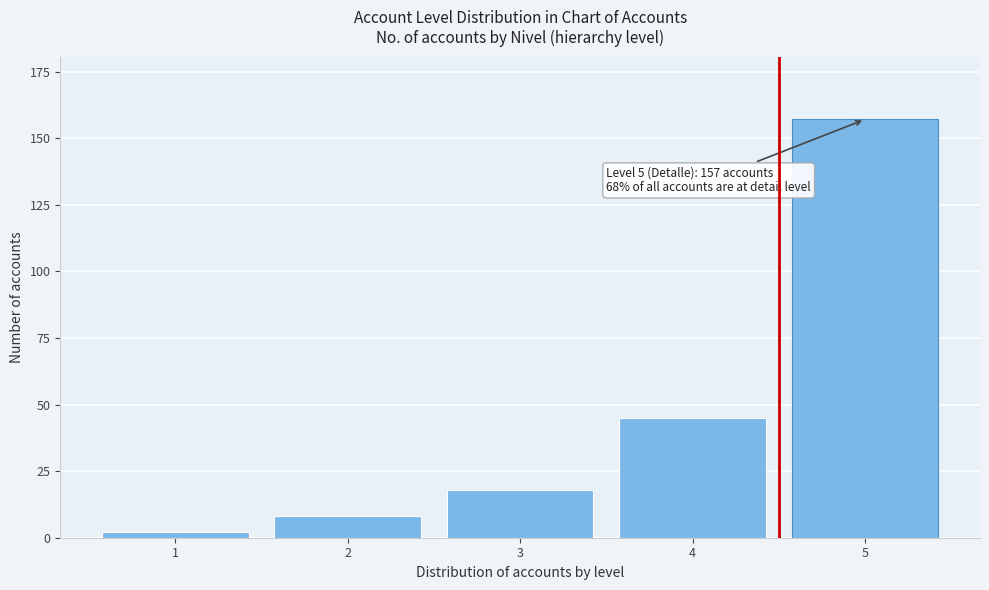

Reading right to left, what are all the values shown in this chart?

5=157	4=45	3=18	2=8	1=2